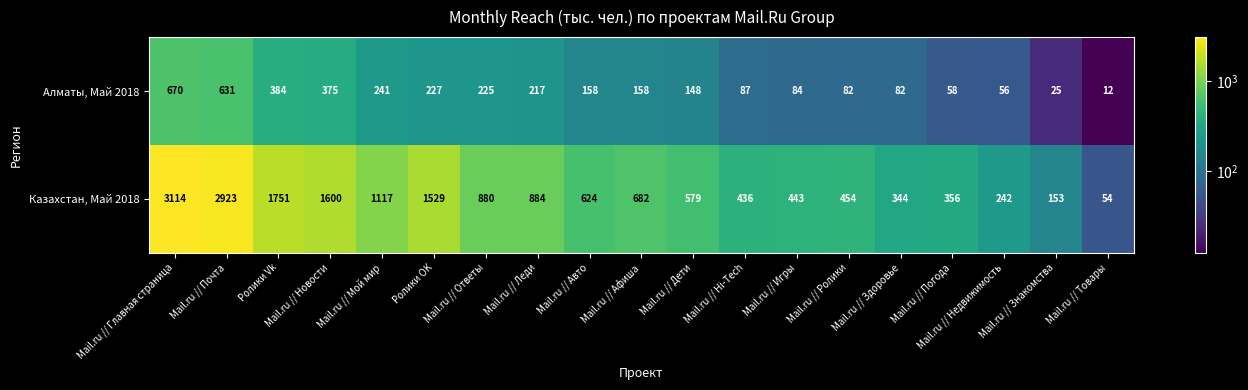

At which label does Алматы, Май 2018 first exceed 158?

Mail.ru // Главная страница